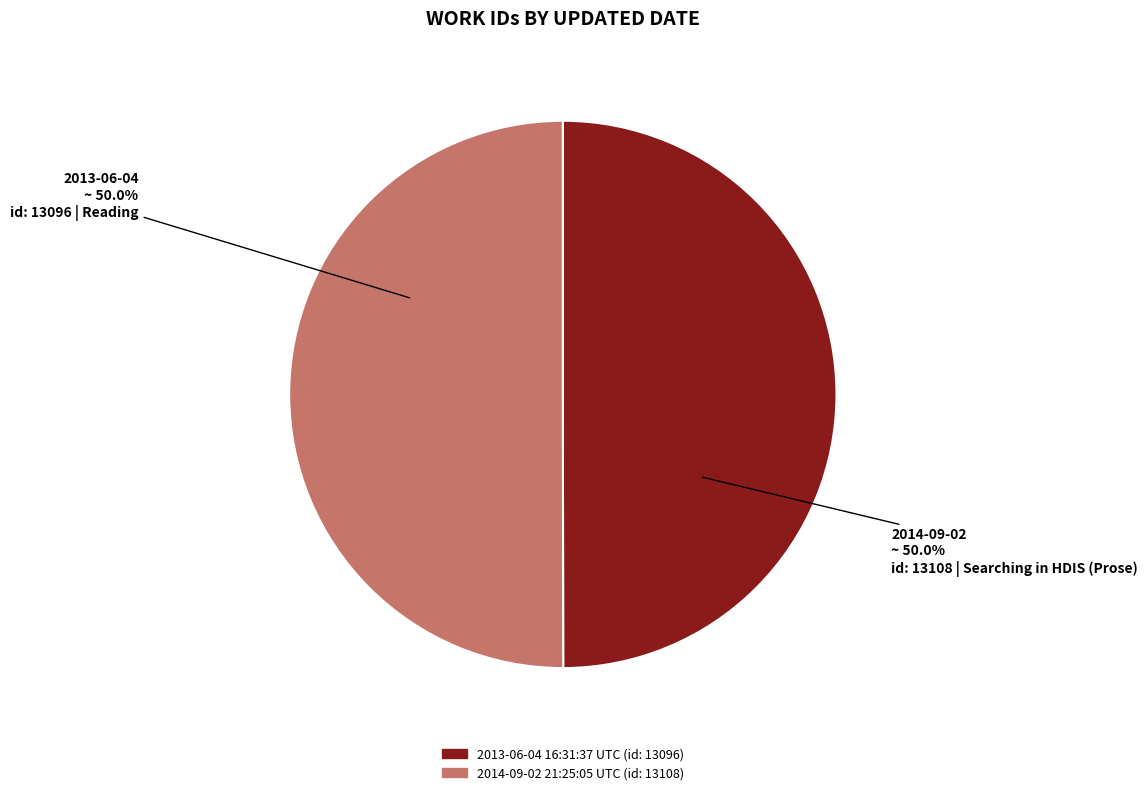

The 2013-06-04 16:31:37 UTC slice represents 50% of the pie. True or false?

True